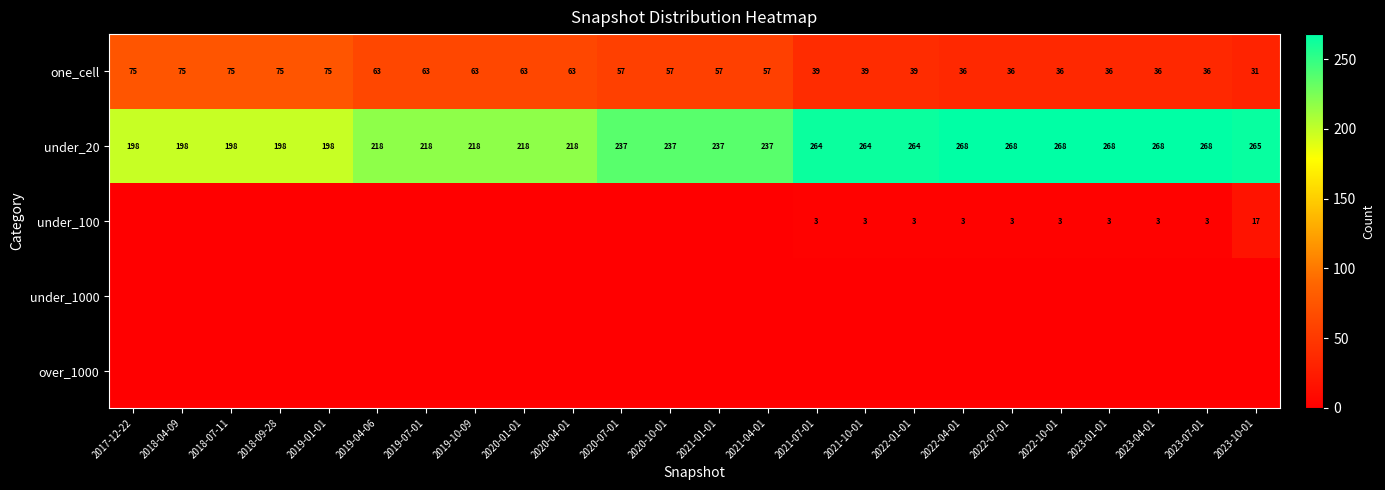

What is the highest value of the under_20 series?

268